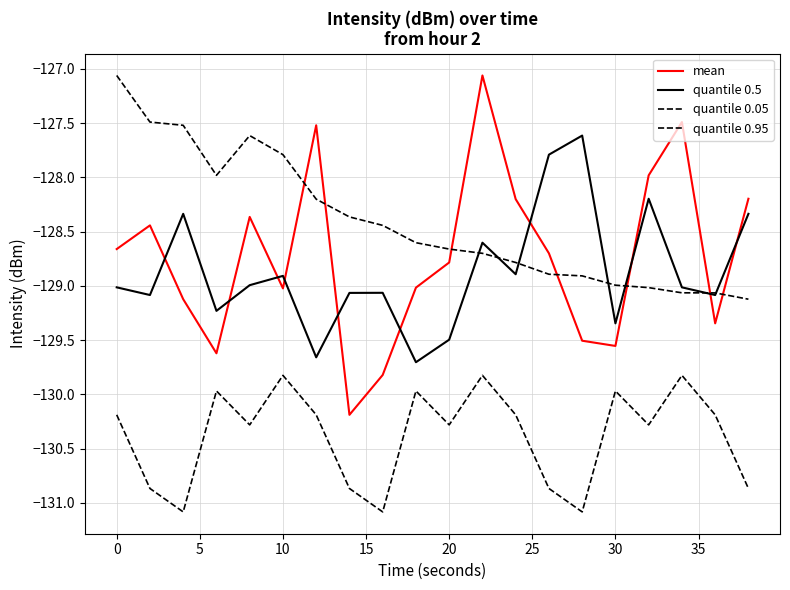

List the series in order of their peak value, highest first.

mean, quantile 0.95, quantile 0.5, quantile 0.05